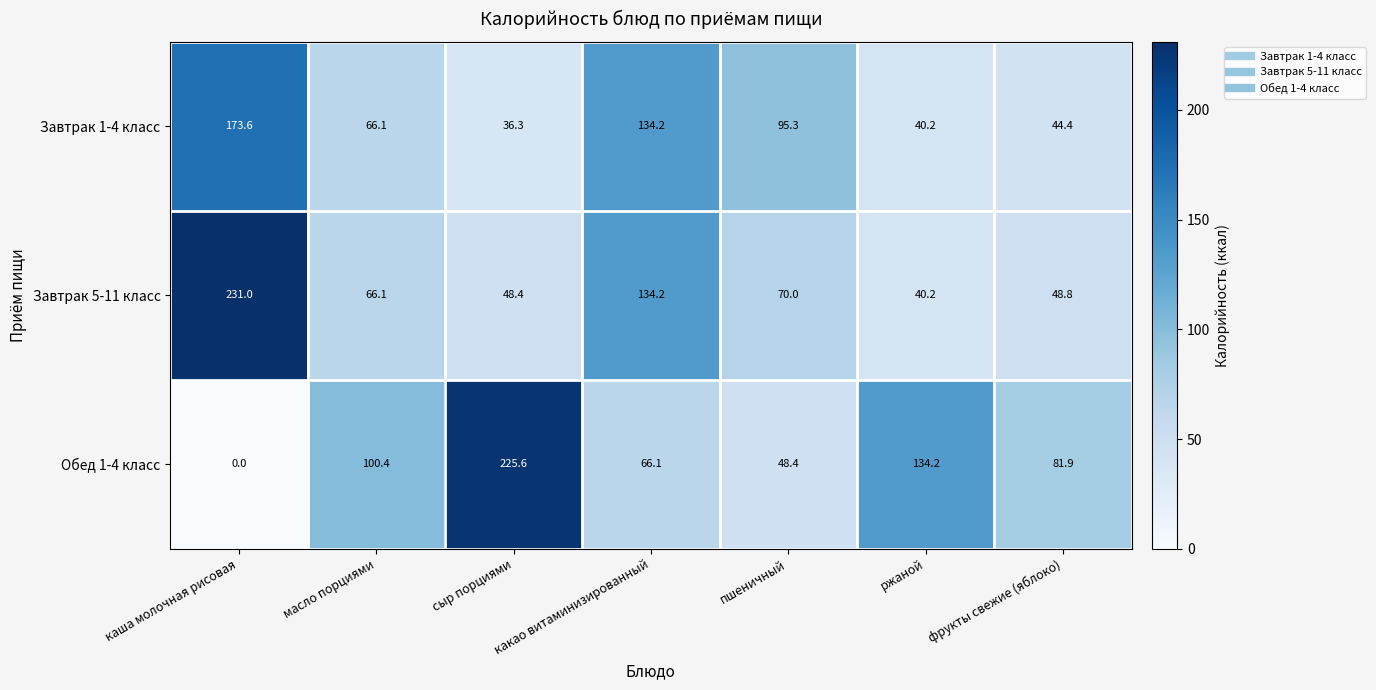

What is the difference between the Завтрак 1-4 класс values at какао витаминизированный and пшеничный?

38.9